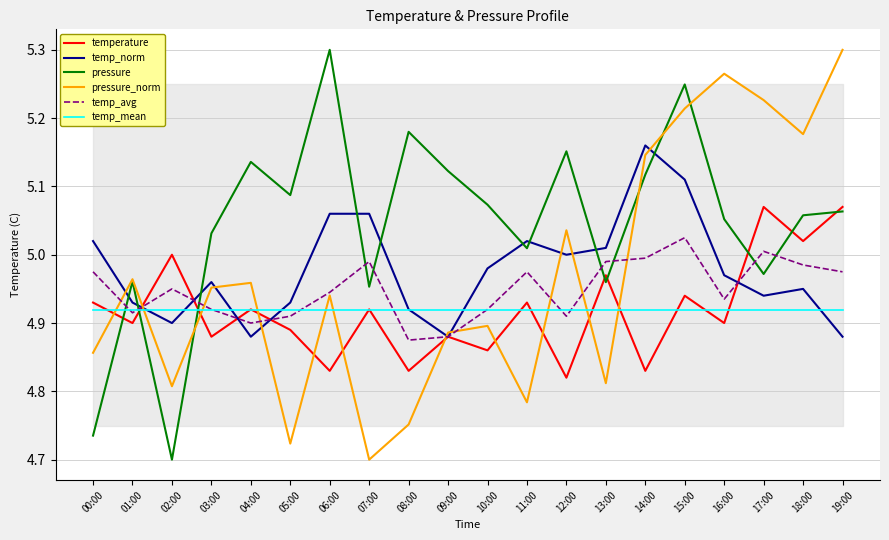

Between 16:00 and 01:00, which is larger?

16:00